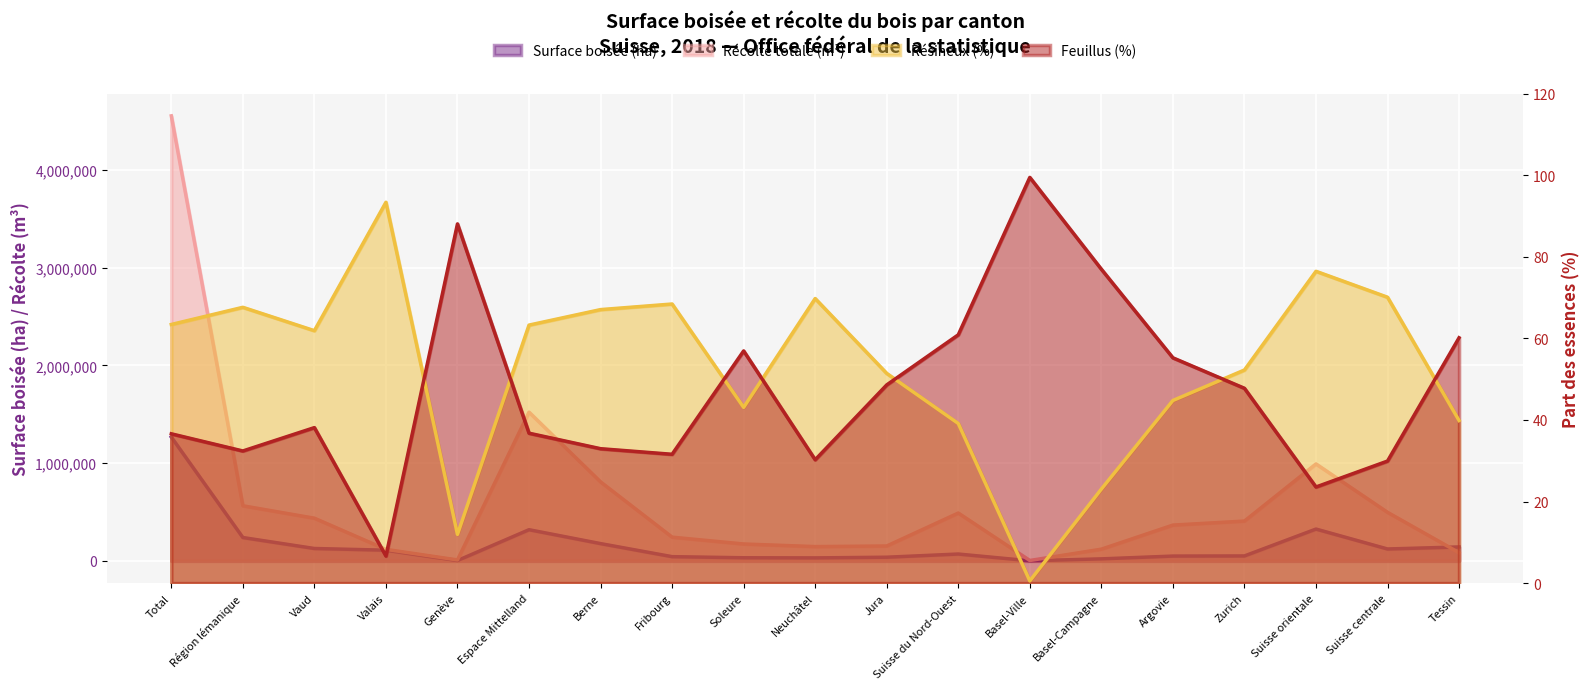

What is the sum of all Surface boisée (ha) values?

3160094.0